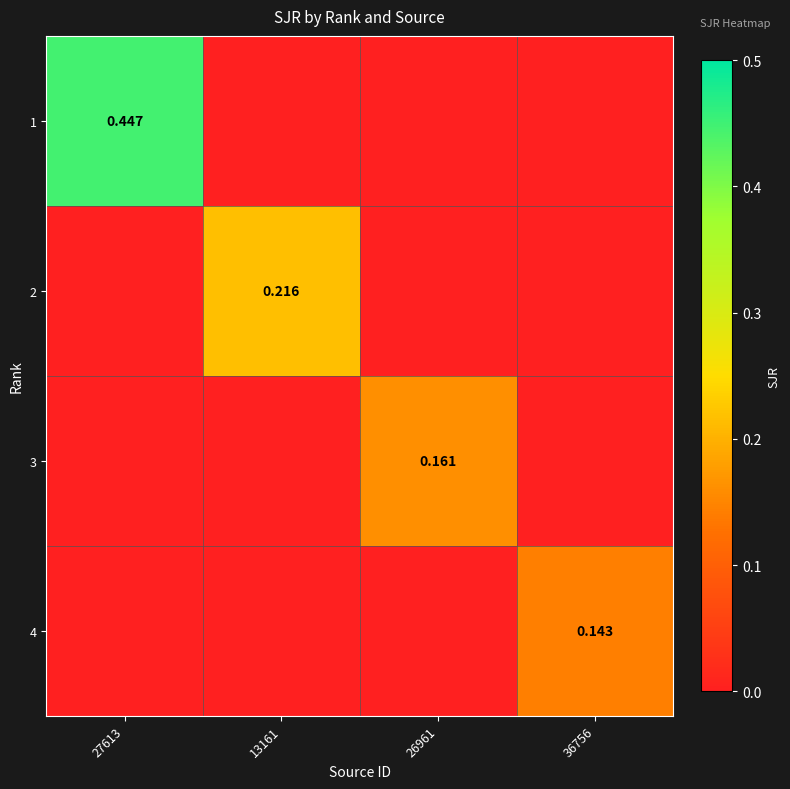

What is the maximum value shown in the chart?

0.4